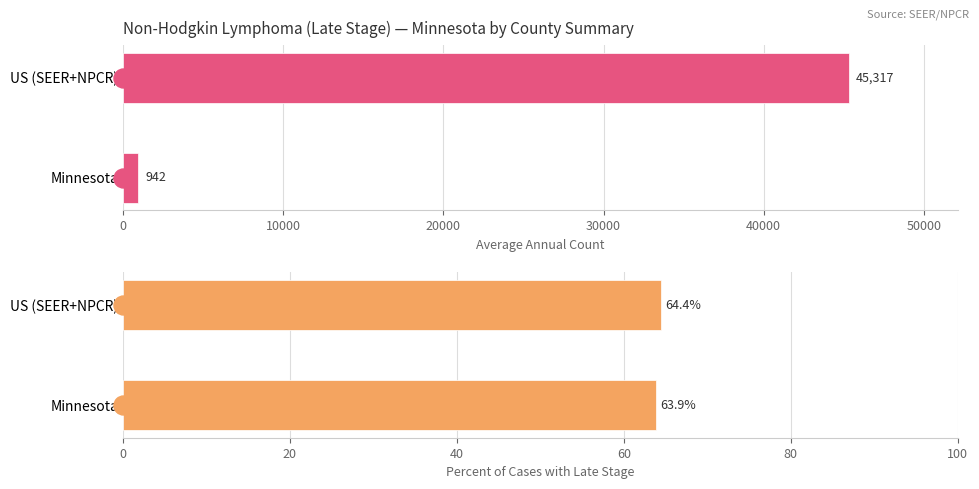

Between Minnesota and US (SEER+NPCR), which series saw the biggest shift?

Average Annual Count